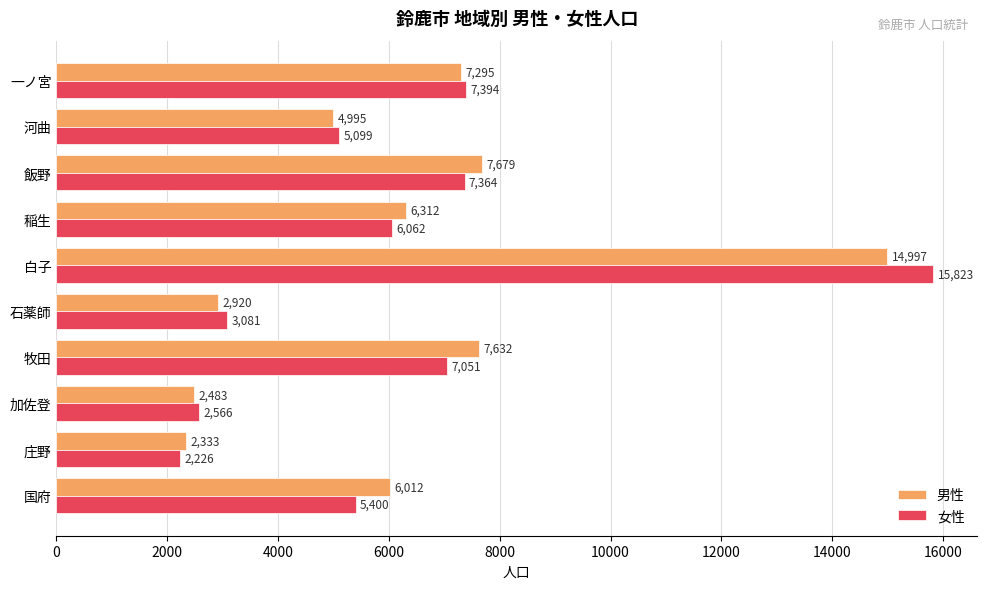

What is the difference between the maximum and second lowest values in the 男性 series?

12514